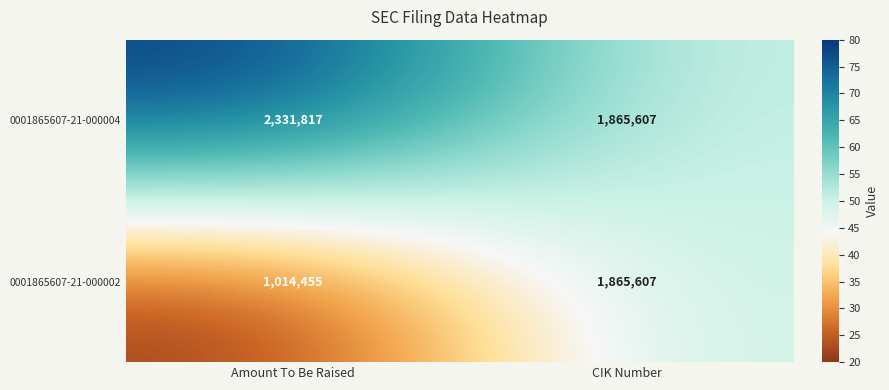

How many data points does each series have?

2